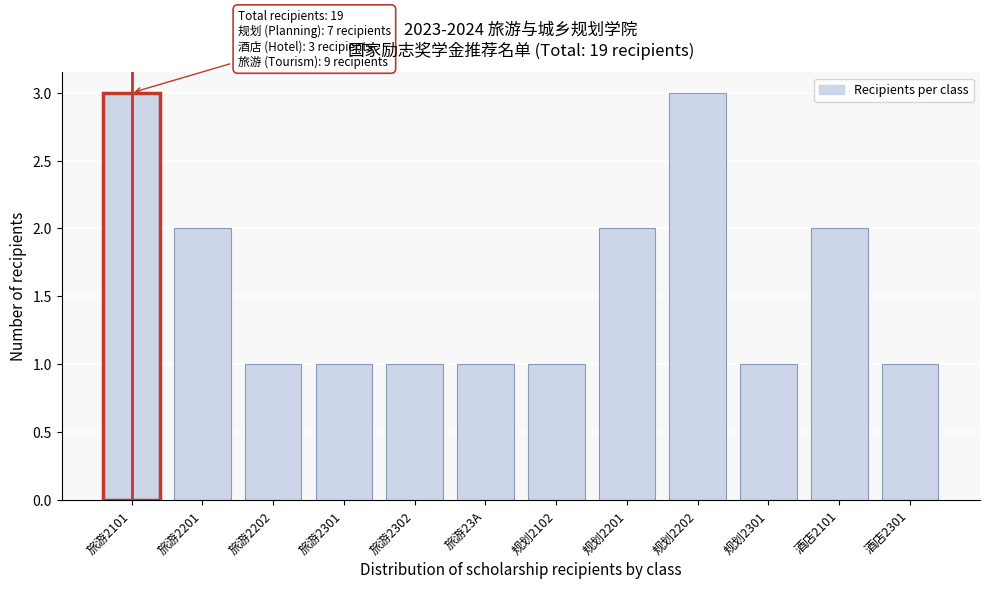

Reading left to right, list all the values displayed in this chart.

3	2	1	1	1	1	1	2	3	1	2	1